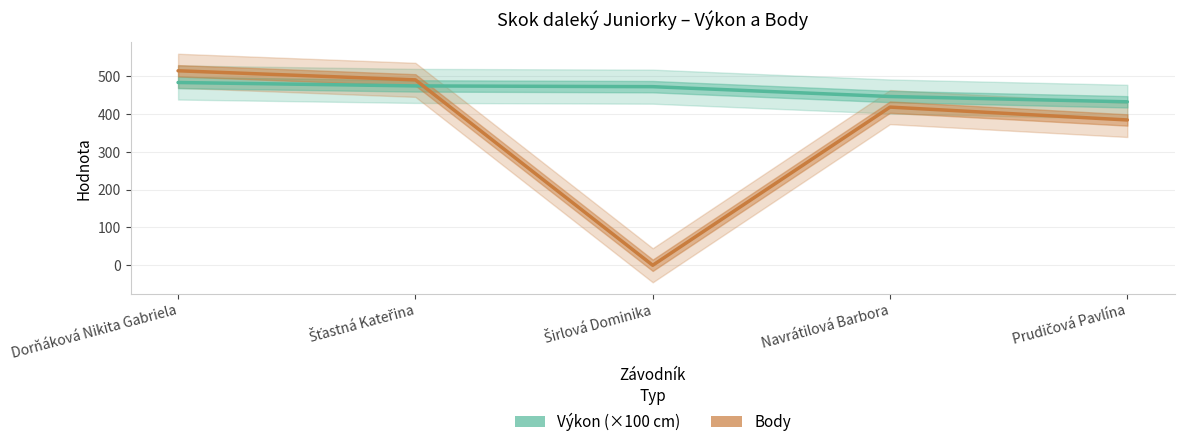

List the series in order of their peak value, lowest first.

Výkon (×100 cm), Body